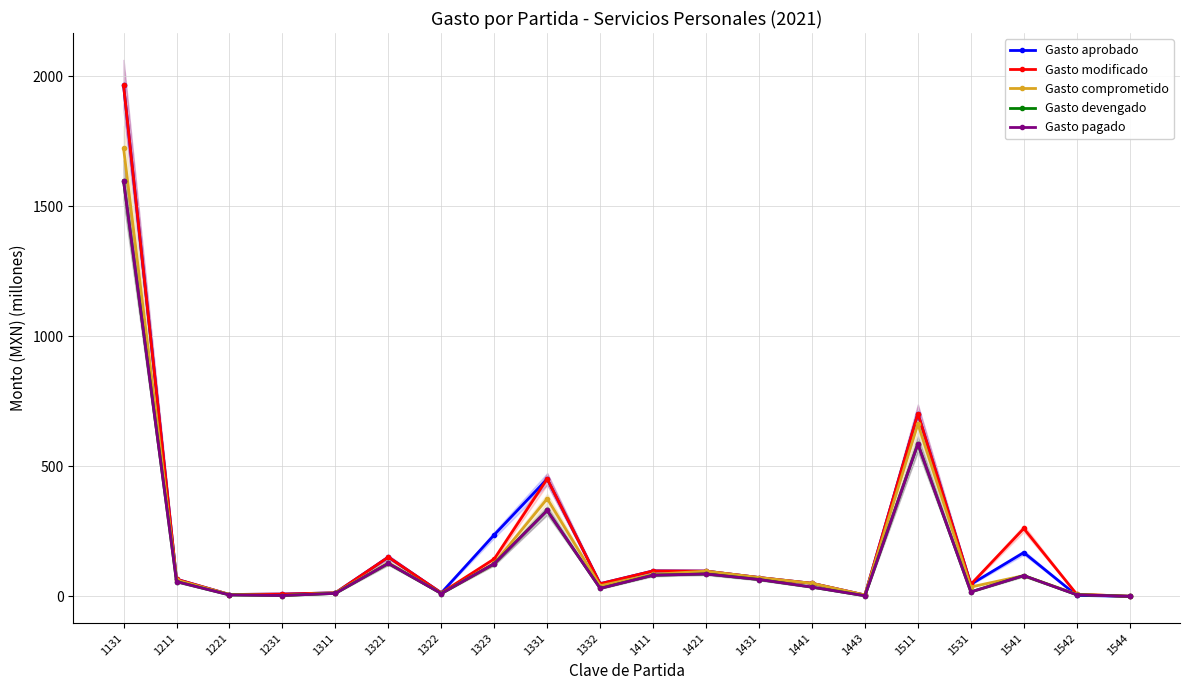

What is the total value across all series at 1321?

684.3